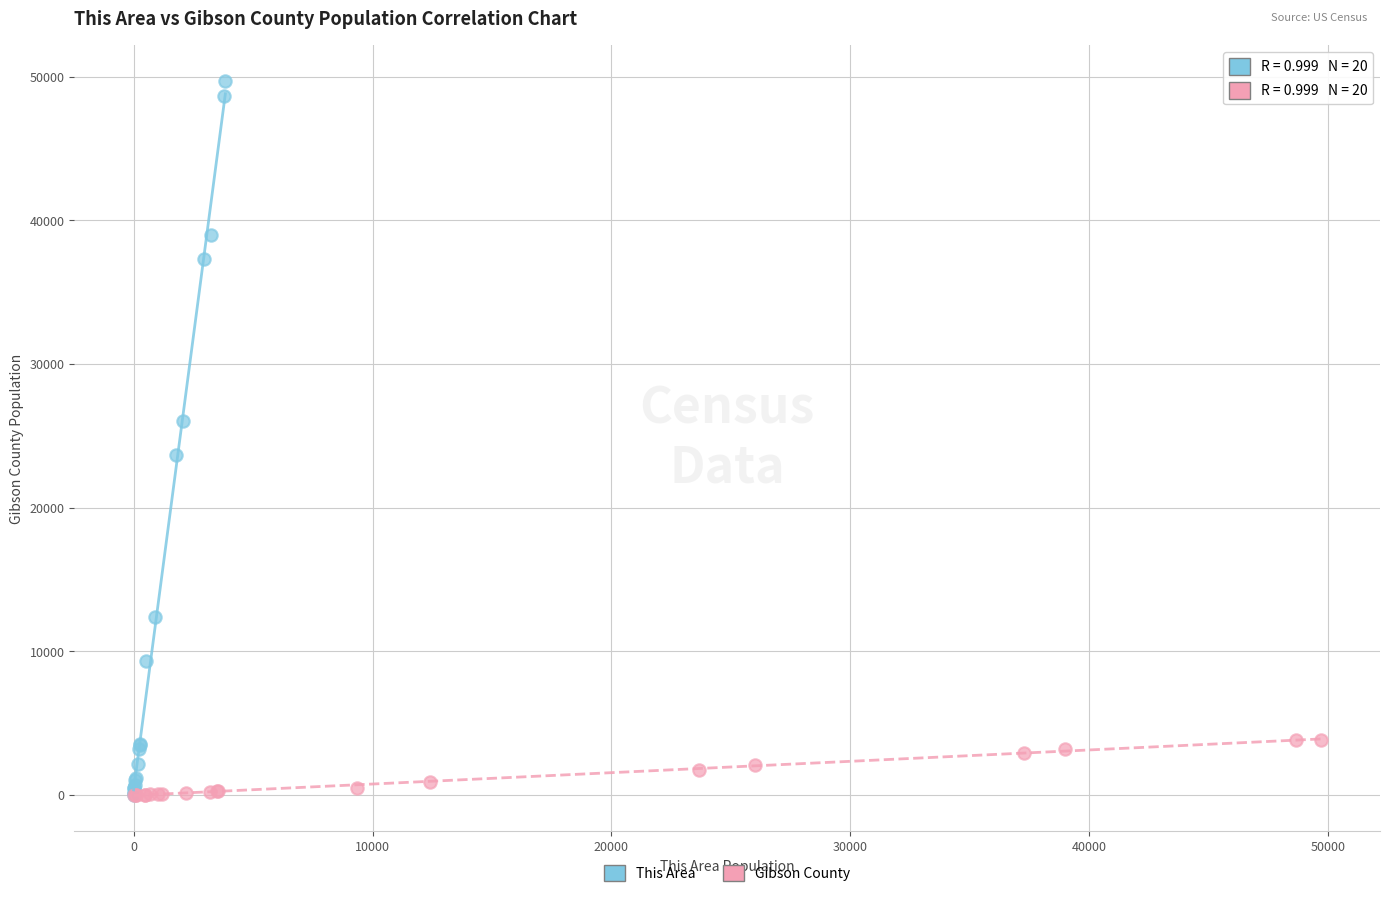

Which series contains the highest Y value?

This Area